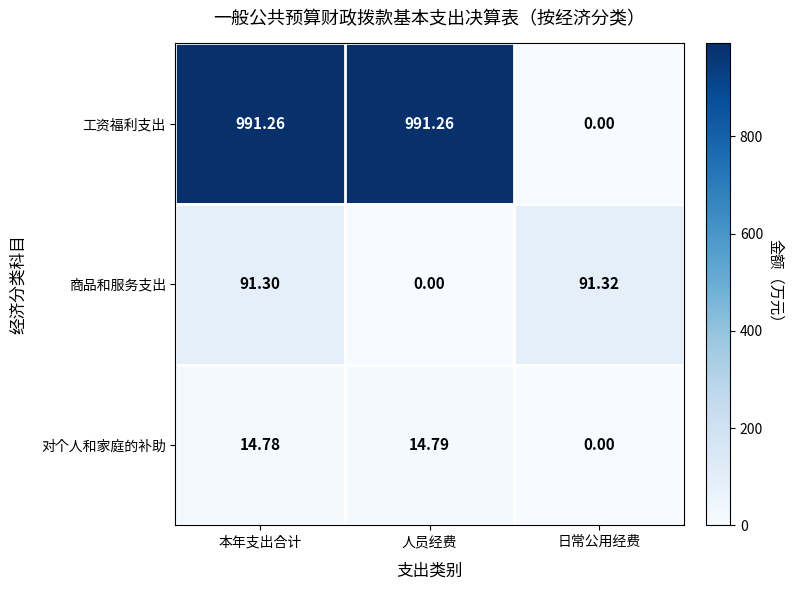

What is the spread (max minus min) of values at 日常公用经费?

91.3